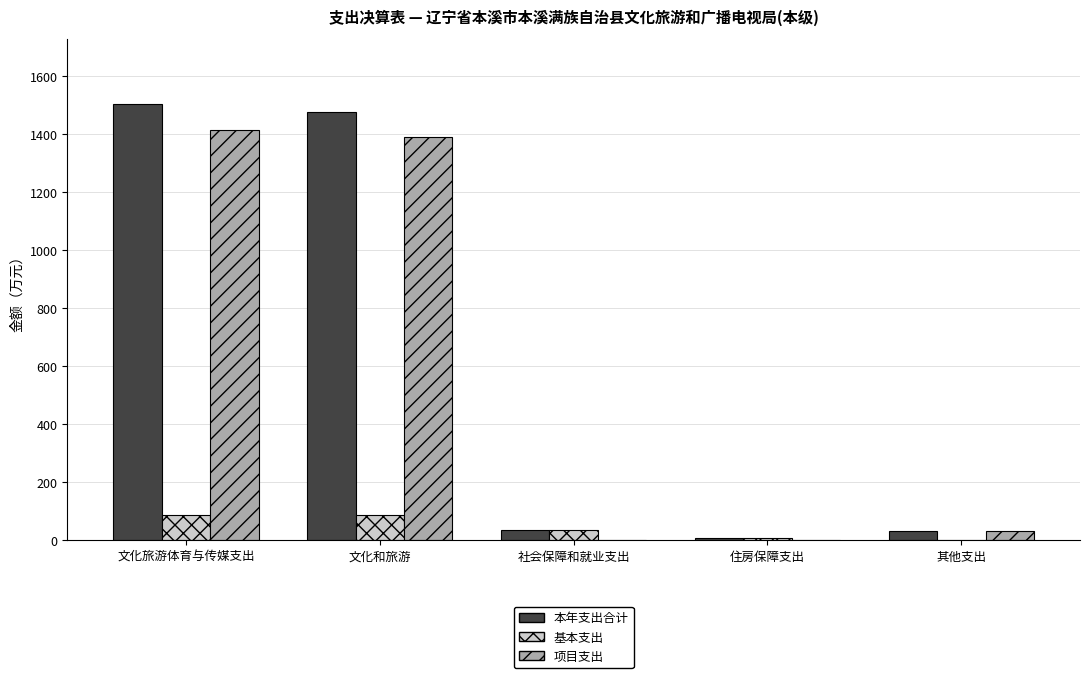

What value does the 基本支出 series have at 文化旅游体育与传媒支出?

88.3